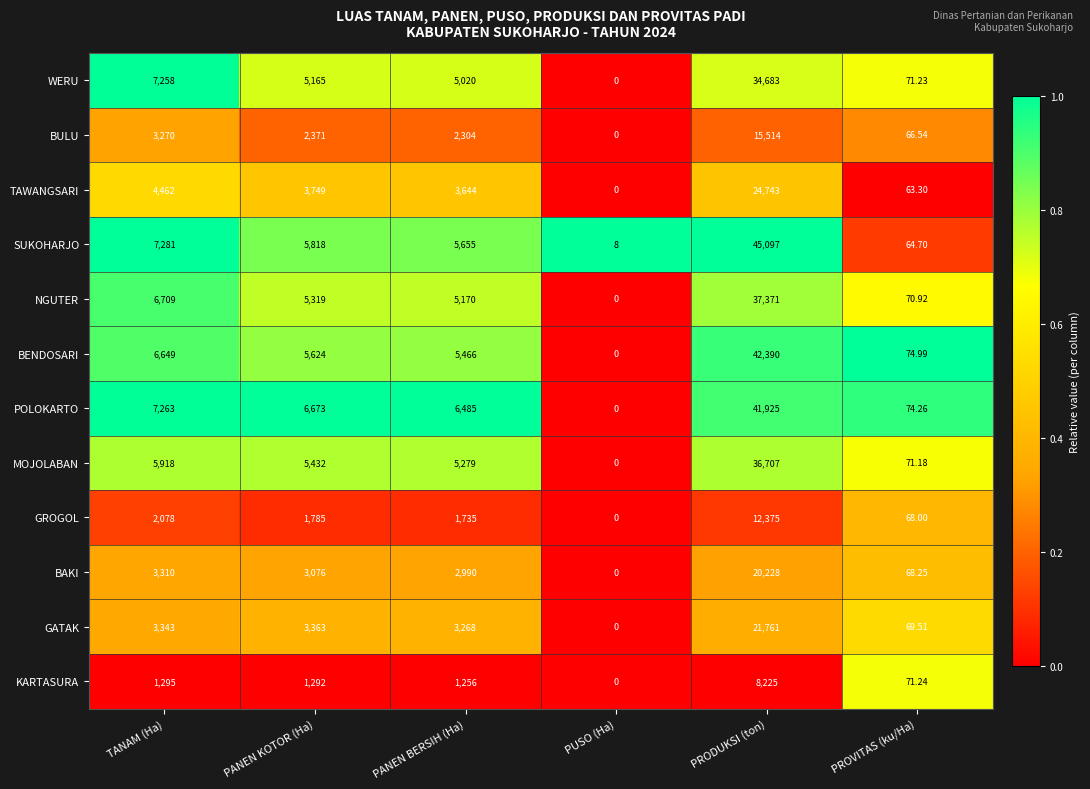

How many series are shown in this chart?

12